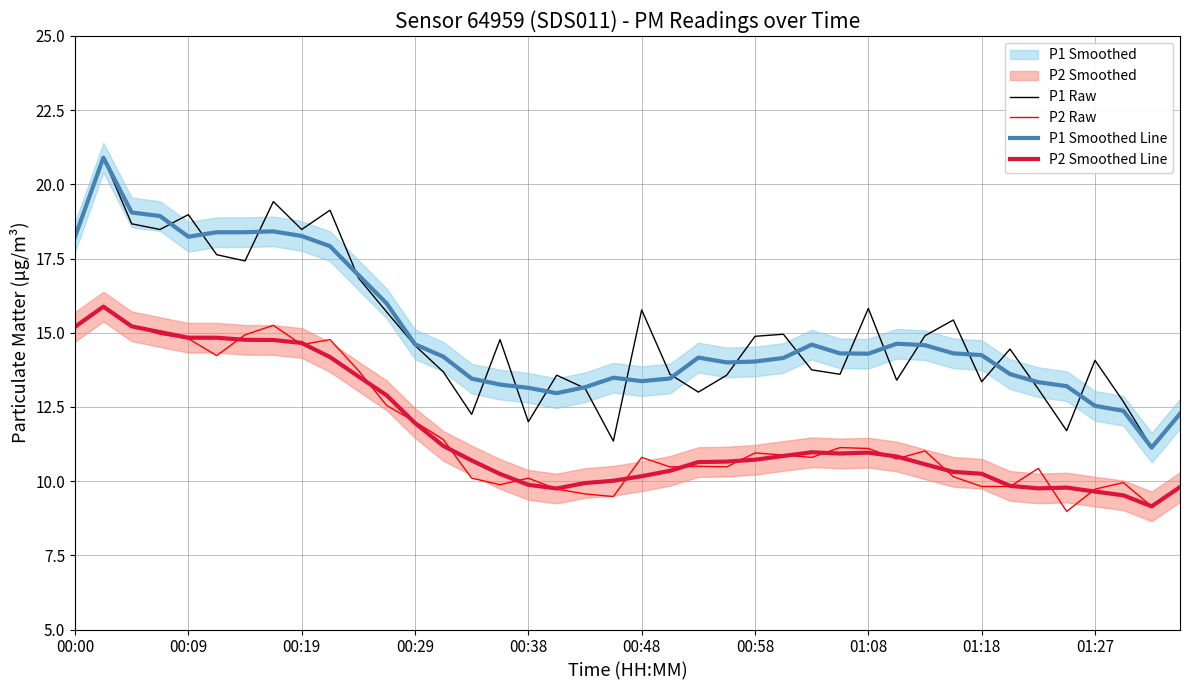

Reading left to right, transcribe all the data shown in this chart.

P1 Raw: 18.2	20.9	18.7	18.5	19.0	17.6	17.4	19.4	18.5	19.1	16.9	15.7	14.6	13.7	12.2	14.8	12.0	13.6	13.1	11.3	15.8	13.6	13.0	13.6	14.9	14.9	13.8	13.6	15.8	13.4	14.9	15.4	13.3	14.4	13.1	11.7	14.1	12.7	11.1	12.3
P2 Raw: 15.2	15.9	15.2	14.9	14.8	14.2	14.9	15.2	14.6	14.8	13.7	12.6	12.0	11.4	10.1	9.9	10.1	9.7	9.6	9.5	10.8	10.5	10.5	10.5	10.9	10.9	10.8	11.1	11.1	10.8	11.0	10.2	9.8	9.8	10.4	9.0	9.7	9.9	9.2	9.8
P1 Smoothed Line: 18.2	20.9	19.1	18.9	18.2	18.4	18.4	18.4	18.3	17.9	16.9	16.0	14.6	14.2	13.5	13.3	13.1	13.0	13.2	13.5	13.4	13.5	14.2	14.0	14.0	14.2	14.6	14.3	14.3	14.6	14.6	14.3	14.2	13.6	13.3	13.2	12.5	12.4	11.1	12.3
P2 Smoothed Line: 15.2	15.9	15.2	15.0	14.8	14.8	14.8	14.8	14.7	14.2	13.5	12.9	12.0	11.2	10.7	10.2	9.9	9.8	9.9	10.0	10.2	10.3	10.6	10.7	10.7	10.8	11.0	10.9	11.0	10.8	10.6	10.3	10.2	9.8	9.8	9.8	9.6	9.5	9.2	9.8